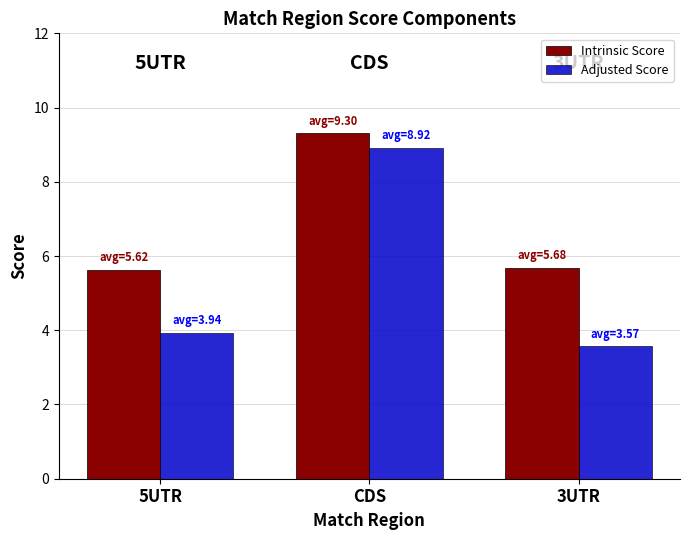

What value does the Intrinsic Score series have at CDS?

9.3